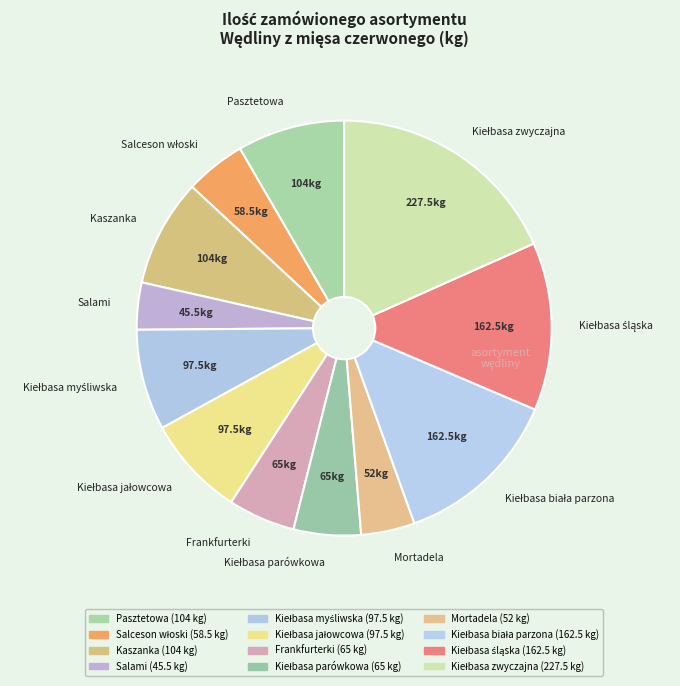

Is there a majority slice in this chart?

No